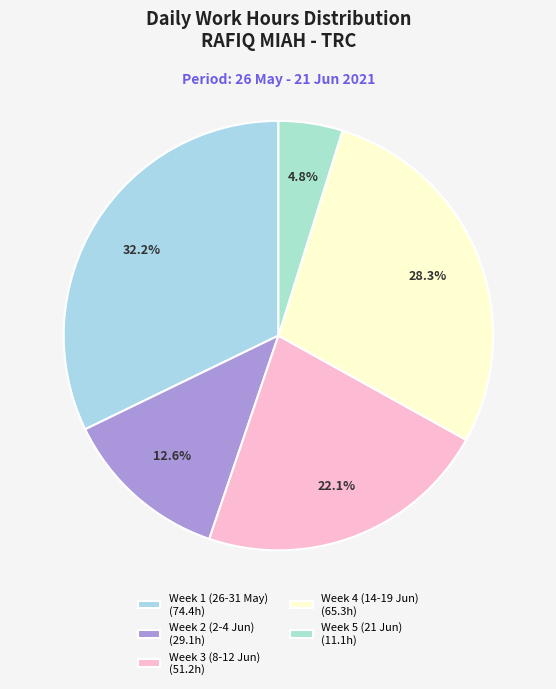

Which category has the smallest portion of the pie?

Week 5 (21 Jun) (11.1h)